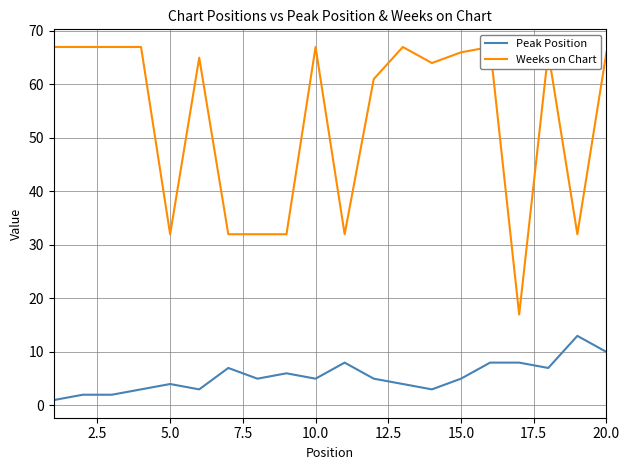

List the series in order of their peak value, lowest first.

Peak Position, Weeks on Chart